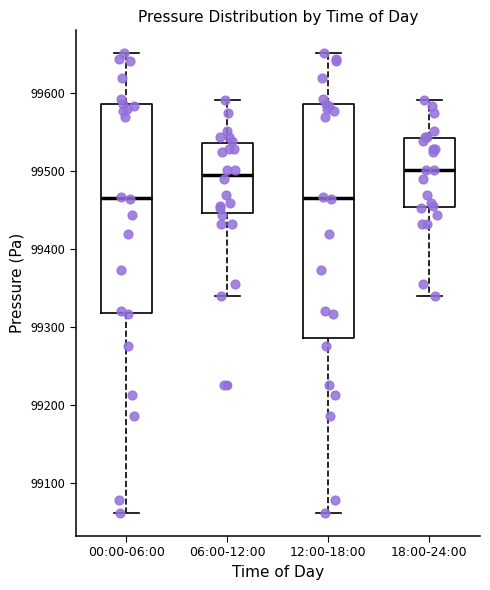

Reading left to right, read every box against the y-axis: the position of its median line, the range the box covers, and the ends of its whiskers. The values are not printed on the chart, so give them approximately, as read against the axis.

00:00-06:00: median 99470, box 99320 to 99590, whiskers 99060 to 99650
06:00-12:00: median 99500, box 99450 to 99540, whiskers 99340 to 99590
12:00-18:00: median 99470, box 99290 to 99590, whiskers 99060 to 99650
18:00-24:00: median 99500, box 99450 to 99540, whiskers 99340 to 99590